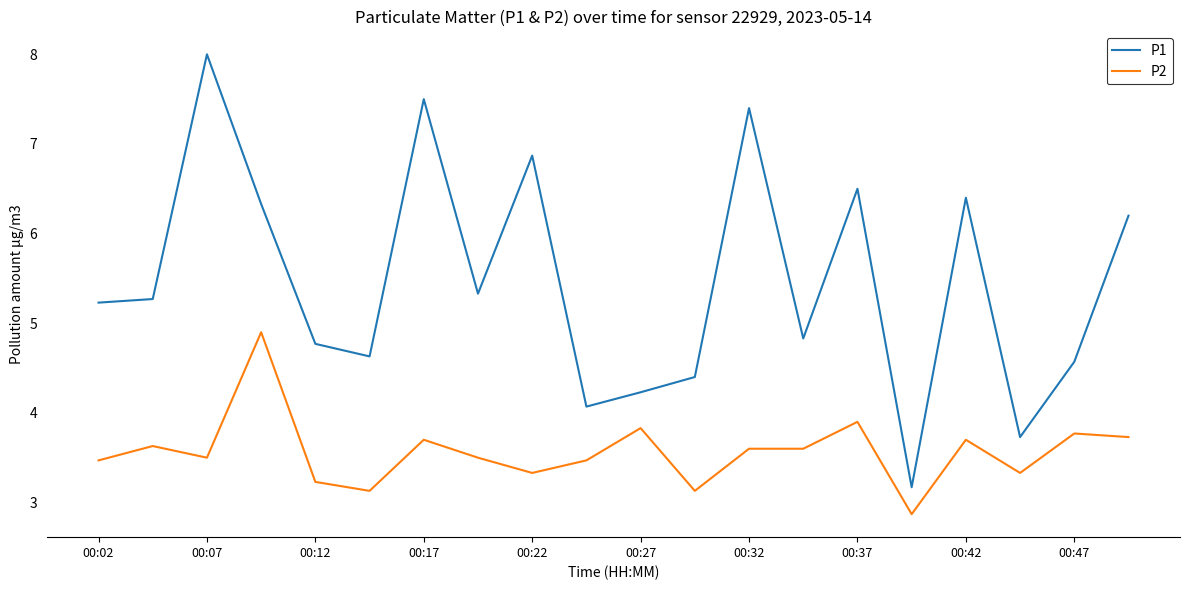

Which series has the largest range (max minus min)?

P1